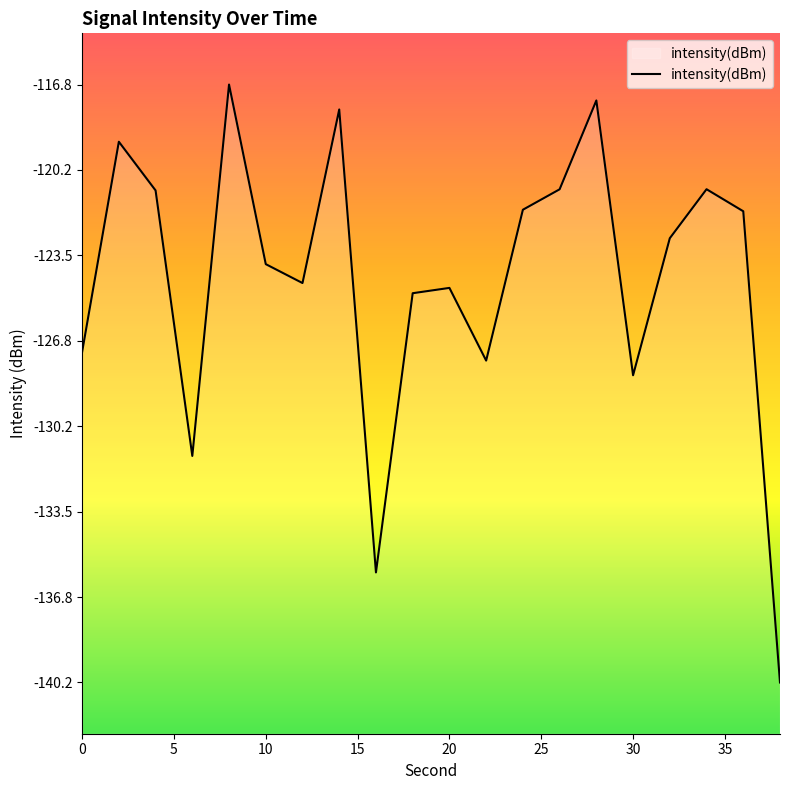

What is the greatest value displayed?

-116.8